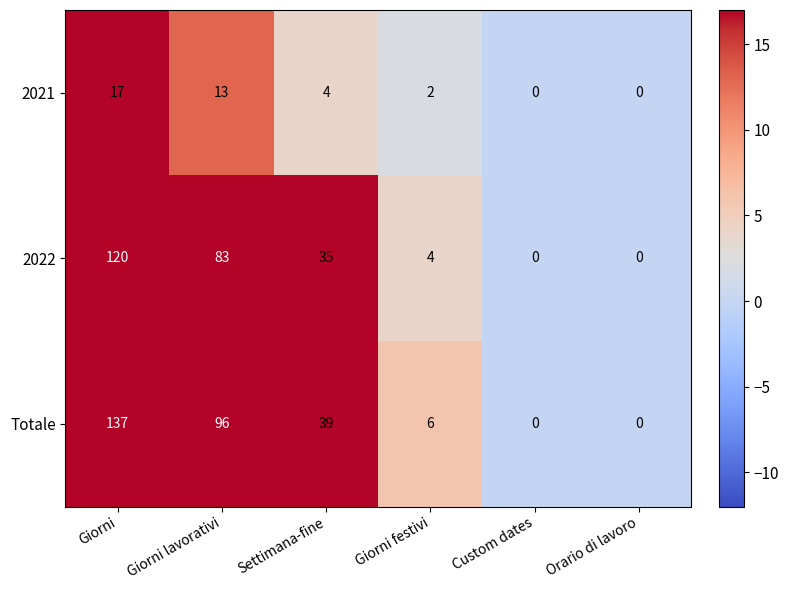

What is the difference between the maximum and minimum values in the Totale series?

137